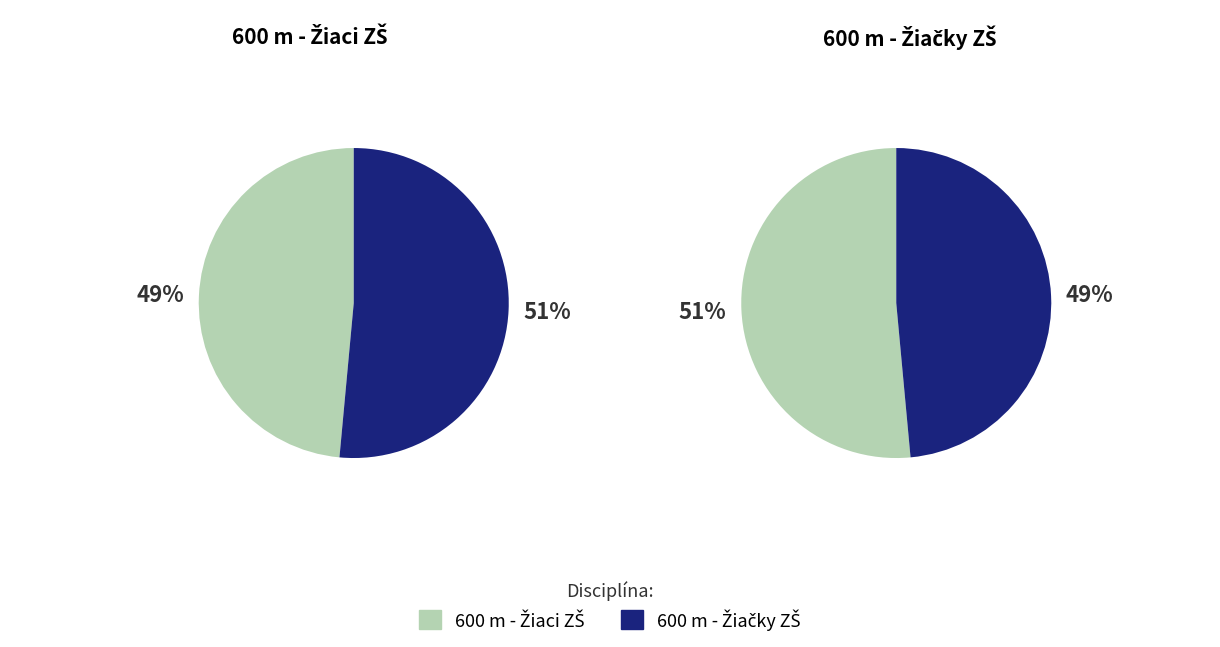

Which slice is the smallest?

600 m - Žiaci ZŠ